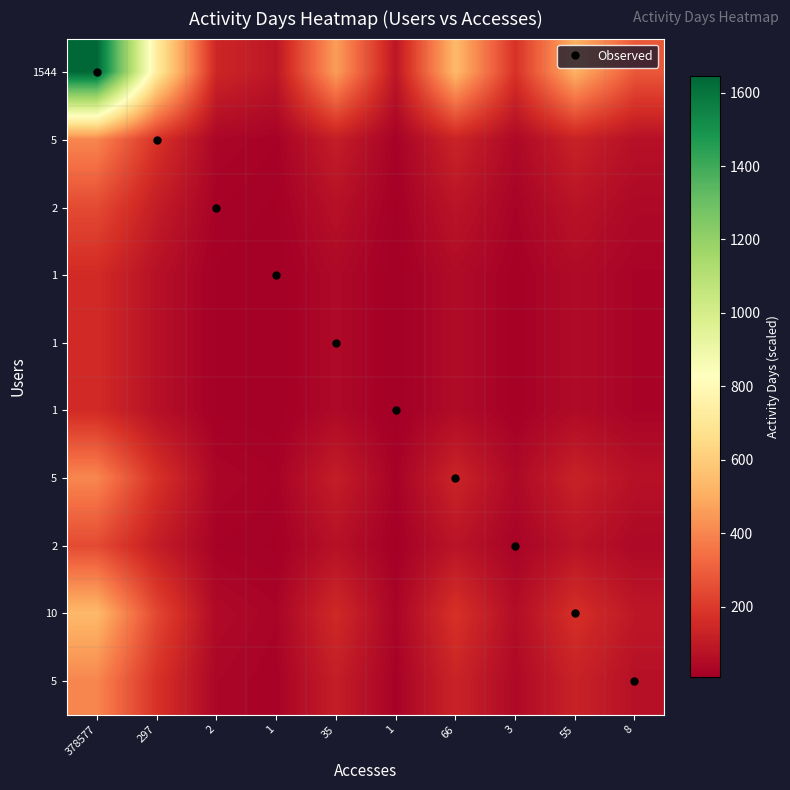

What is the spread (max minus min) of values at 35?

415.6